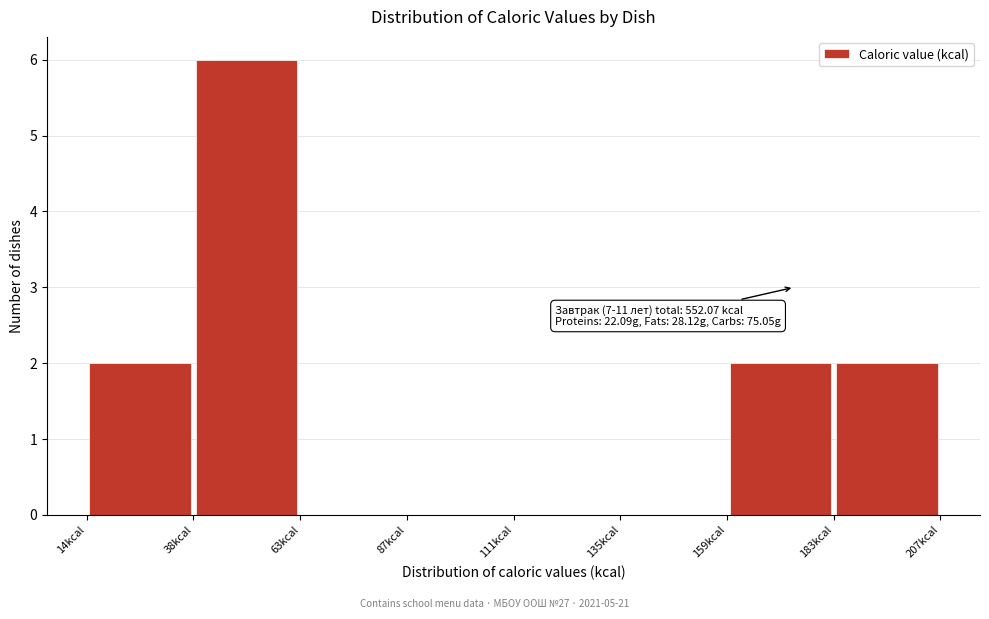

Which range on the x-axis has the tallest bar?

40 to 65